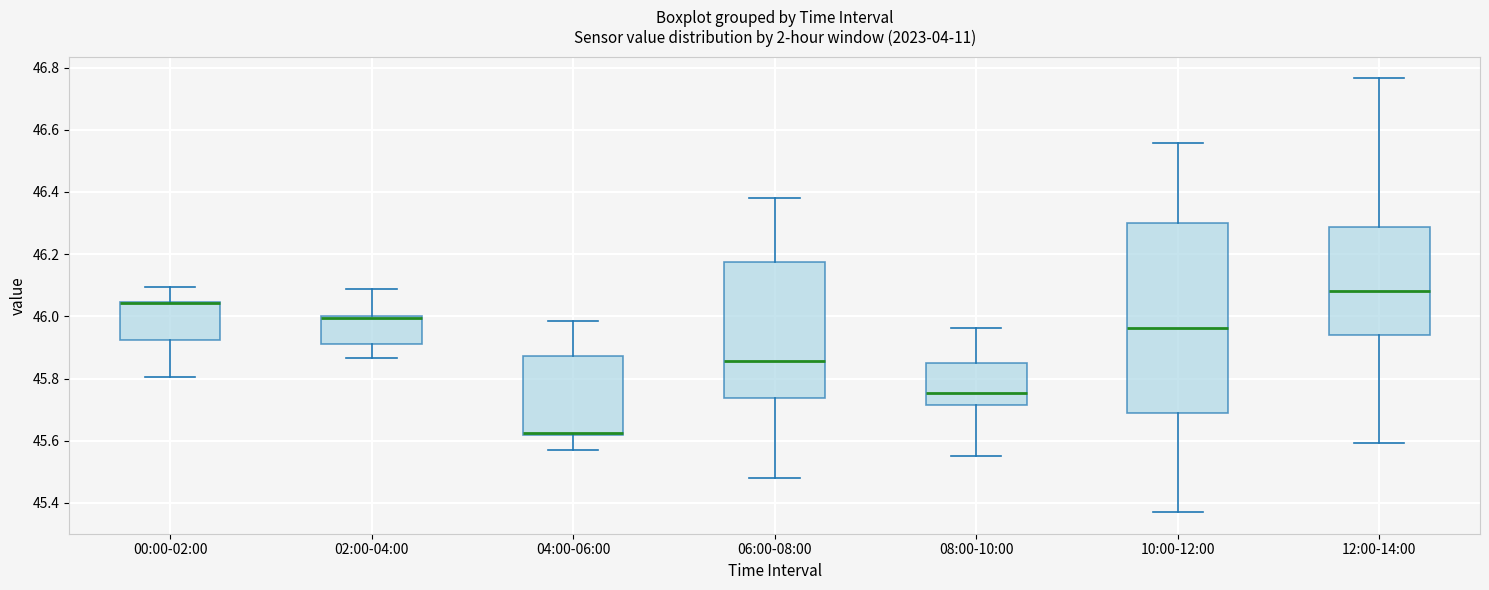

Reading left to right, read every box against the y-axis: the position of its median line, the range the box covers, and the ends of its whiskers. The values are not printed on the chart, so give them approximately, as read against the axis.

00:00-02:00: median 46.04 (drawn on the box's upper edge), box 45.92 to 46.04, whiskers 45.80 to 46.10
02:00-04:00: median 46.00 (drawn on the box's upper edge), box 45.92 to 46.00, whiskers 45.86 to 46.08
04:00-06:00: median 45.62 (drawn on the box's lower edge), box 45.62 to 45.88, whiskers 45.58 to 45.98
06:00-08:00: median 45.86, box 45.74 to 46.18, whiskers 45.48 to 46.38
08:00-10:00: median 45.76, box 45.72 to 45.86, whiskers 45.56 to 45.96
10:00-12:00: median 45.96, box 45.68 to 46.30, whiskers 45.38 to 46.56
12:00-14:00: median 46.08, box 45.94 to 46.28, whiskers 45.60 to 46.76